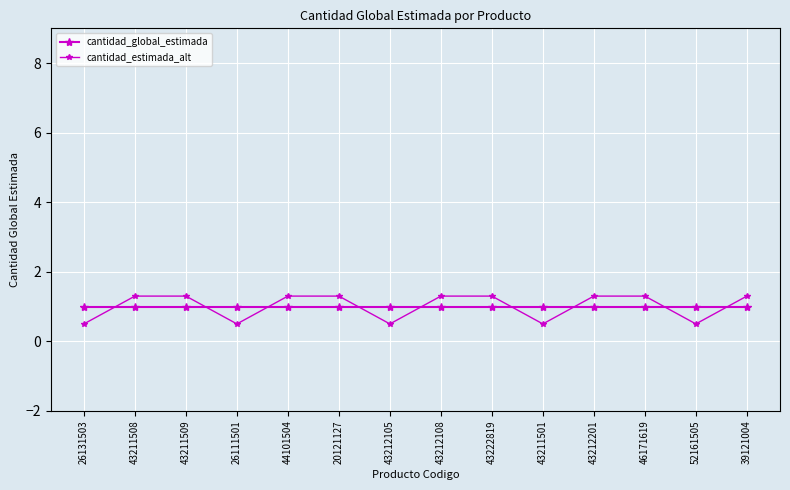

What is the smallest value displayed?

0.5